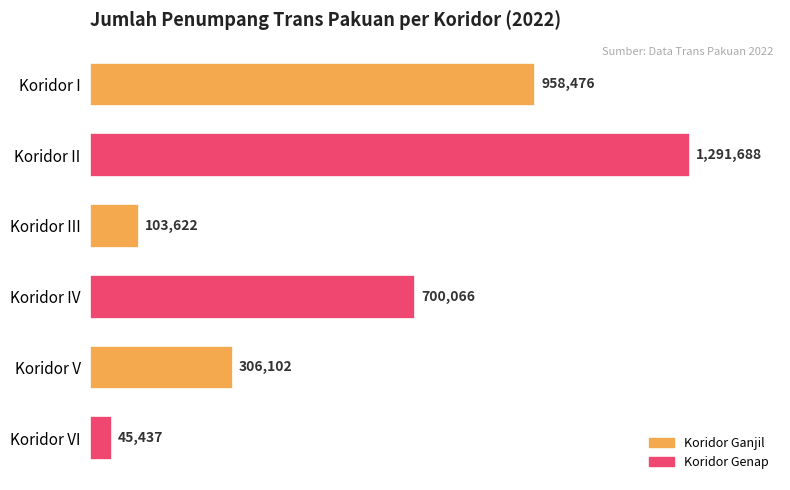

Rank the categories by value from lowest to highest.

Koridor VI, Koridor III, Koridor V, Koridor IV, Koridor I, Koridor II